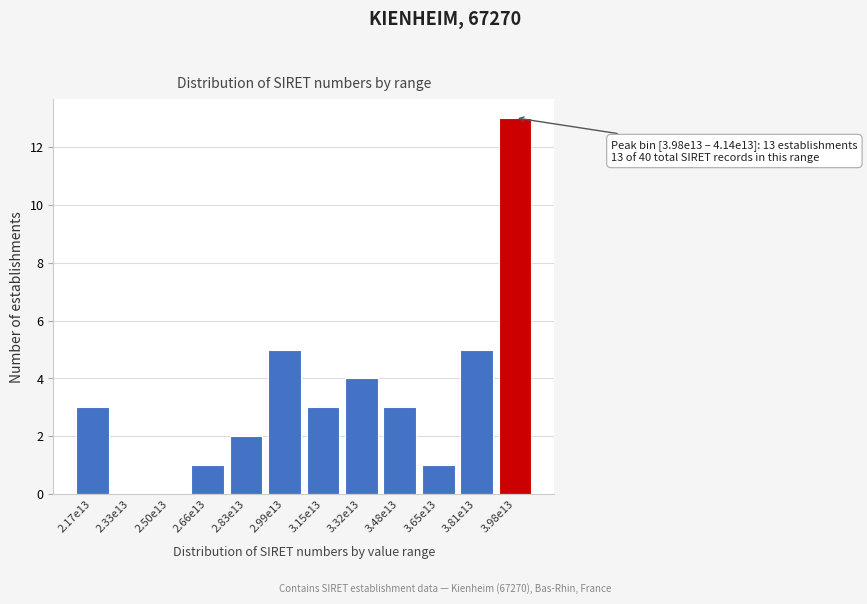

Reading right to left, what are all the values shown in this chart?

3.98e13=13	3.81e13=5	3.65e13=1	3.48e13=3	3.32e13=4	3.15e13=3	2.99e13=5	2.83e13=2	2.66e13=1	2.50e13=0	2.33e13=0	2.17e13=3